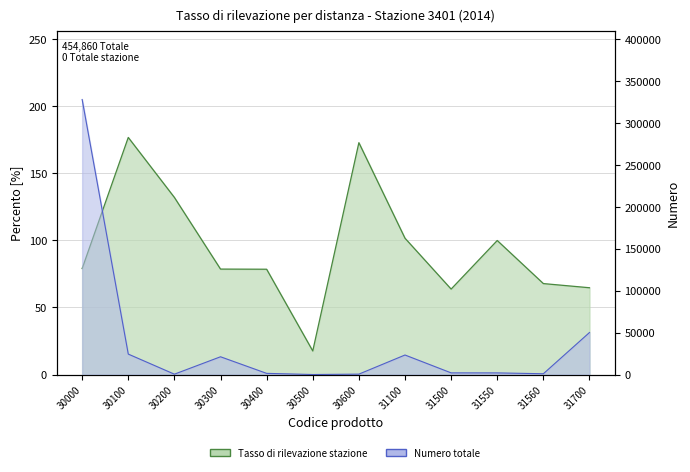

Where is the first local maximum for Totale (count)?

30300